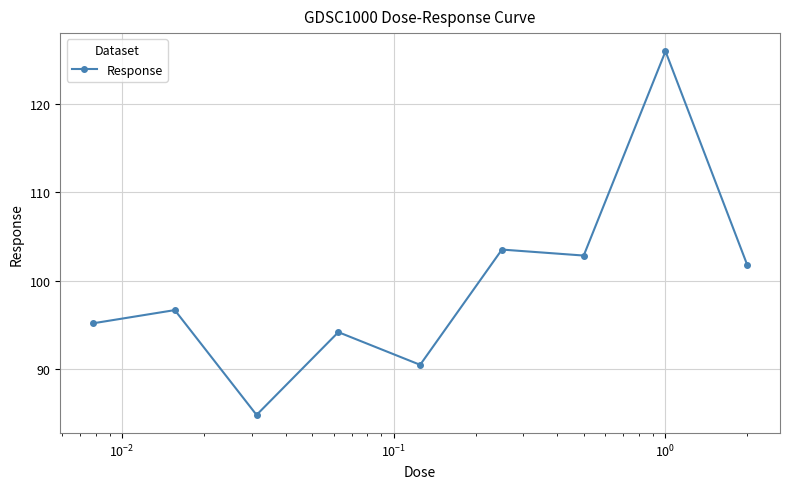

What is the smallest value displayed?

84.8